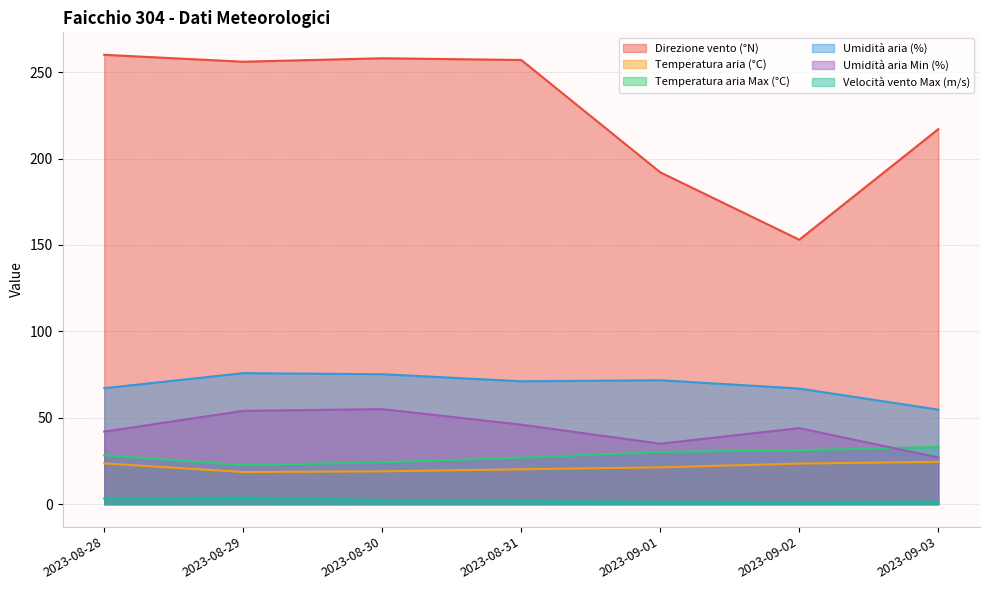

At which label does Direzione vento (°N) reach its peak?

2023-08-28